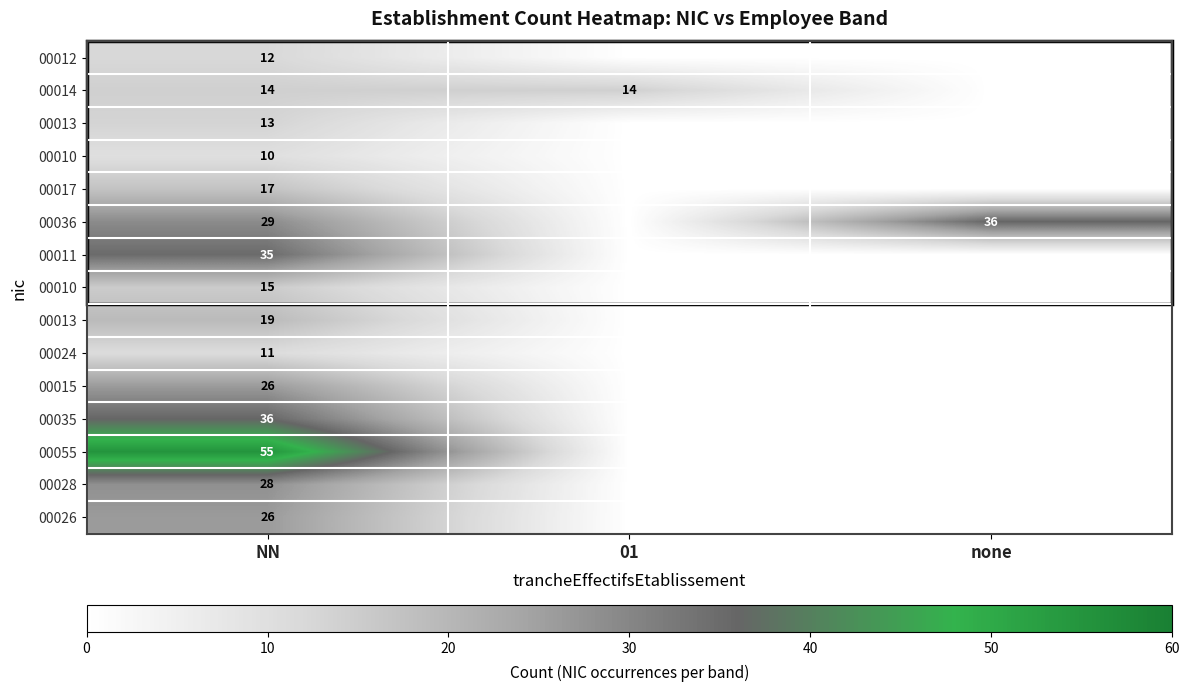

At which category does the chart reach its minimum across all series?

01